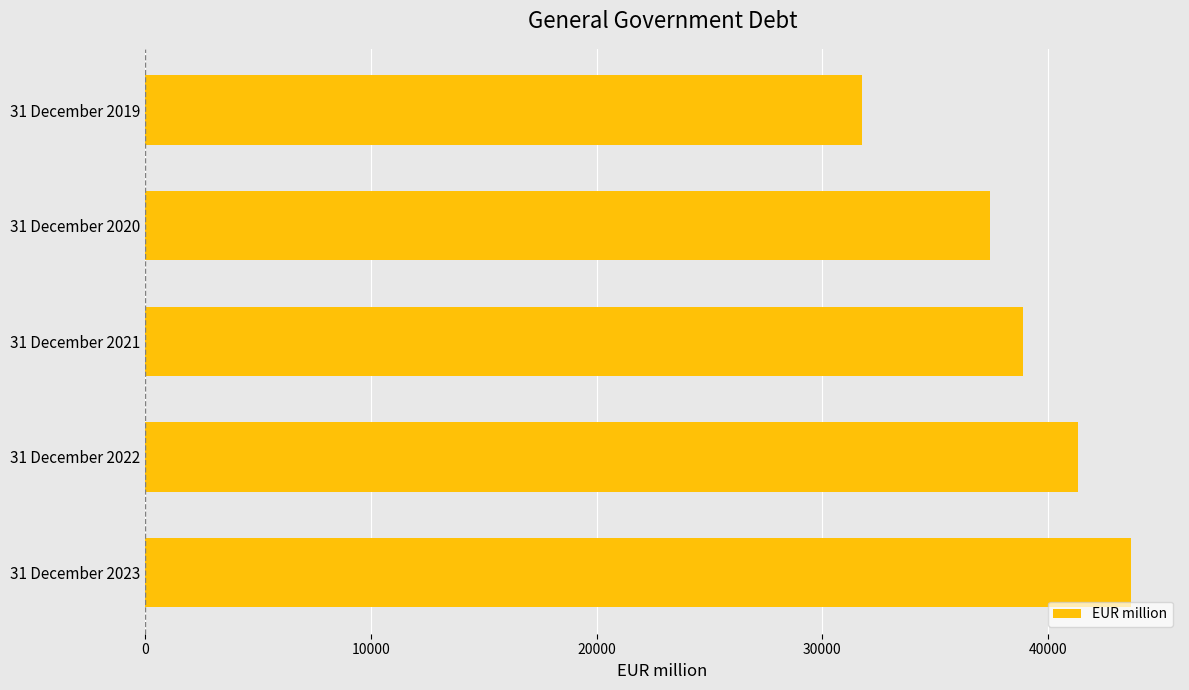

At which label is the value closest to 37711?

31 December 2020